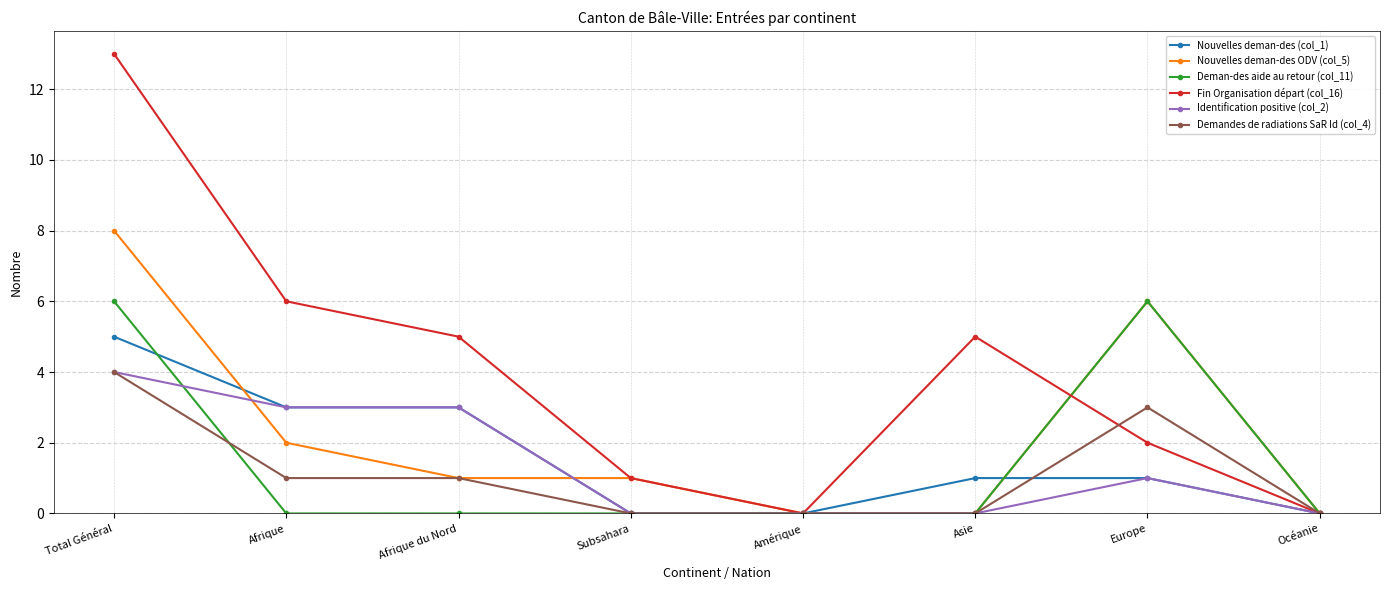

At which label does Nouvelles deman-des ODV (col_5) first exceed 1?

Total Général